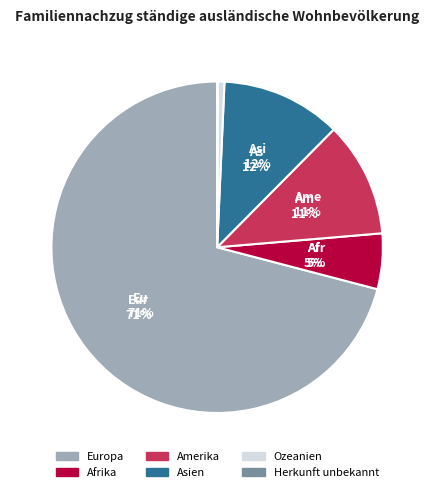

Is it true that Amerika is 1% of the pie?

False